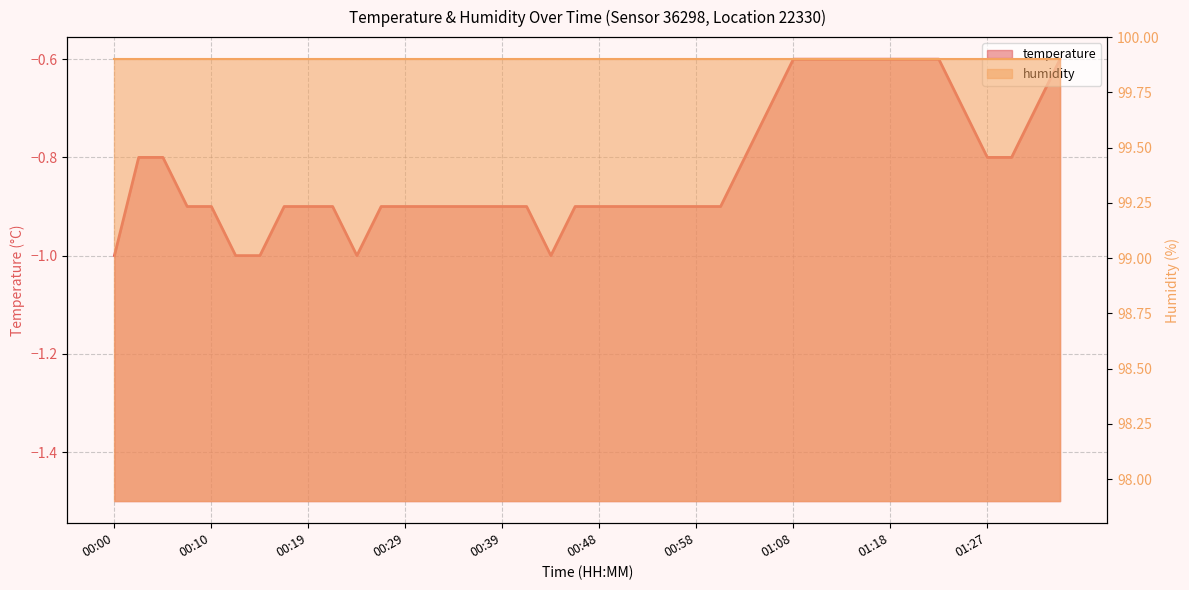

List the labels in order of value, smallest first.

00:00, 00:12, 00:14, 00:24, 00:44, 00:07, 00:10, 00:17, 00:19, 00:22, 00:27, 00:29, 00:31, 00:34, 00:36, 00:39, 00:41, 00:46, 00:48, 00:51, 00:53, 00:56, 00:58, 01:01, 00:02, 00:05, 01:03, 01:27, 01:30, 01:06, 01:25, 01:32, 01:08, 01:10, 01:13, 01:15, 01:18, 01:20, 01:23, 01:35